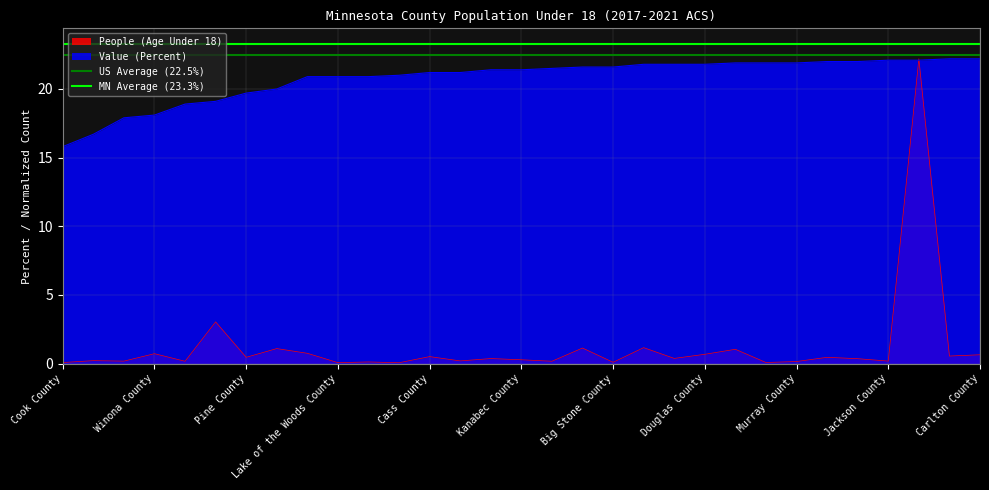

What position from the left is Cook County?

1